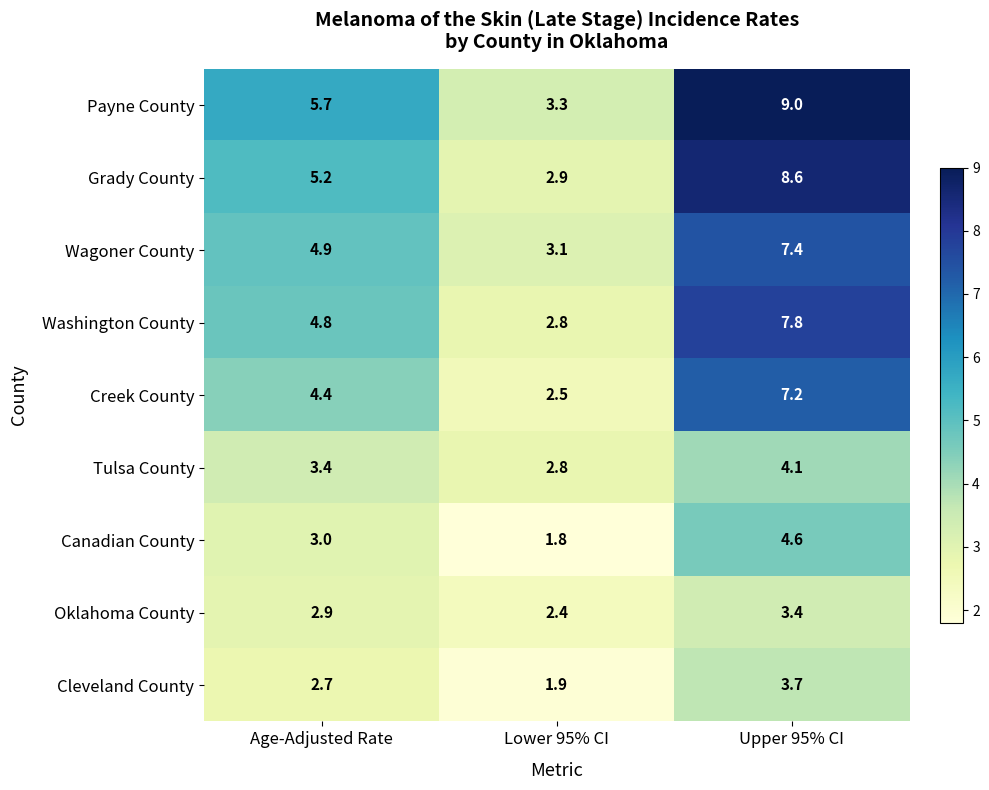

What is the smallest value displayed?

1.8